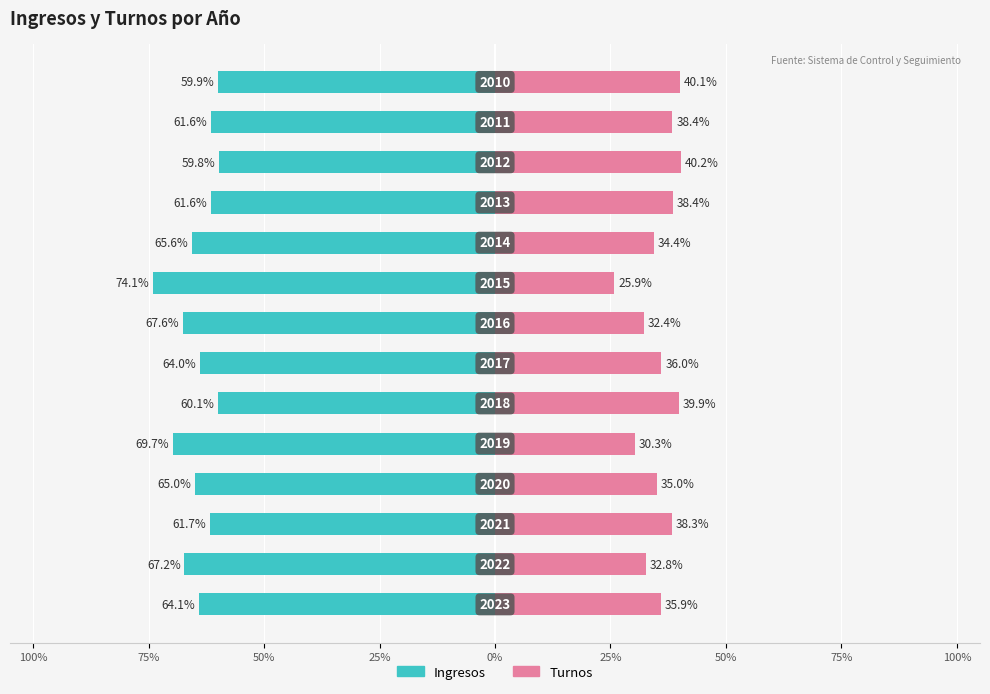

The Ingresos series shows -116.4 at 25%. True or false?

False